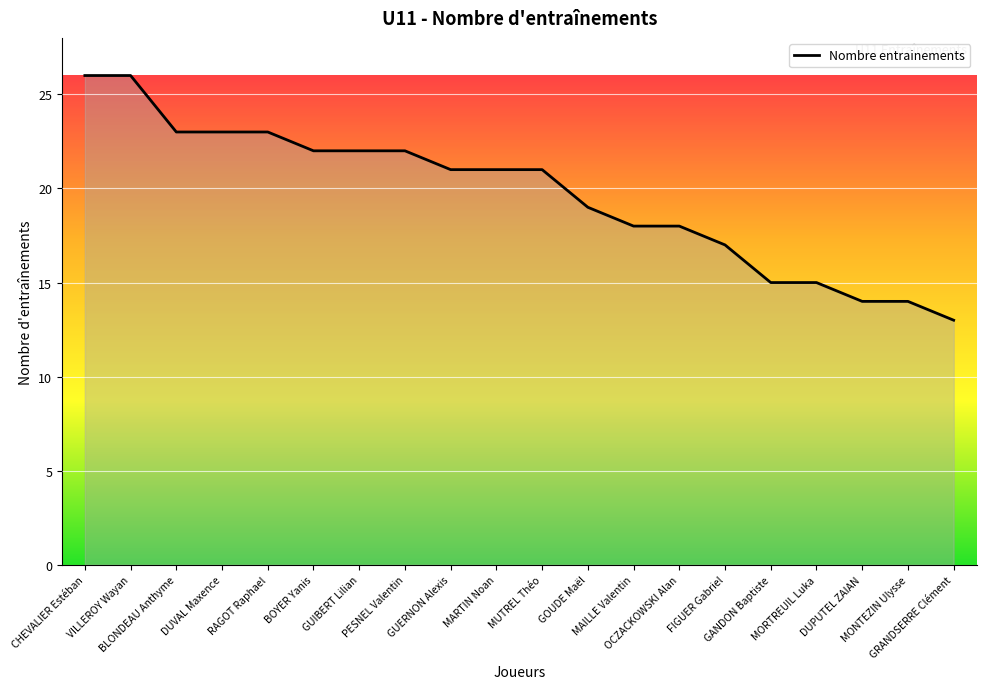

What is the difference between the values at PESNEL Valentin and GRANDSERRE Clément?

9